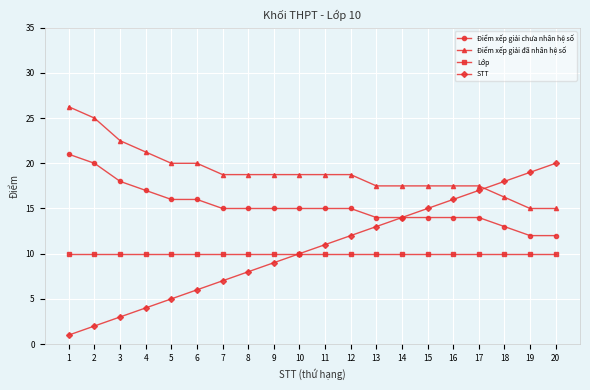

The Điểm xếp giải chưa nhân hệ số series shows 12.0 at 19. True or false?

True